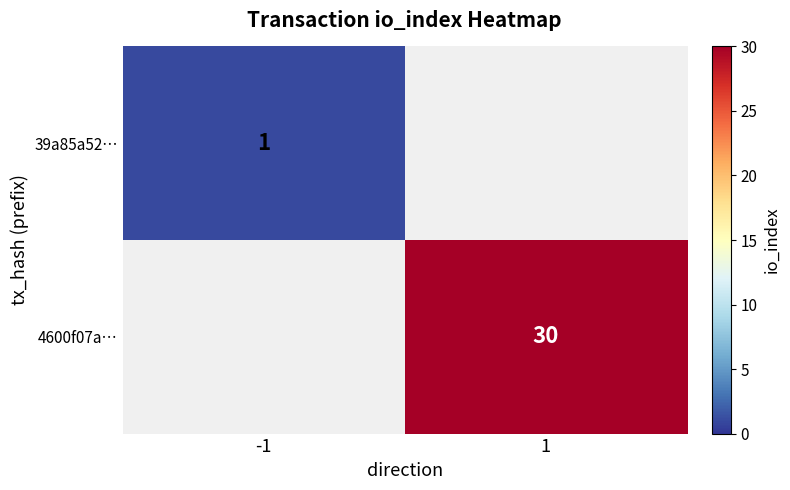

True or false: 39a85a52… has a value of 1 at -1.

True